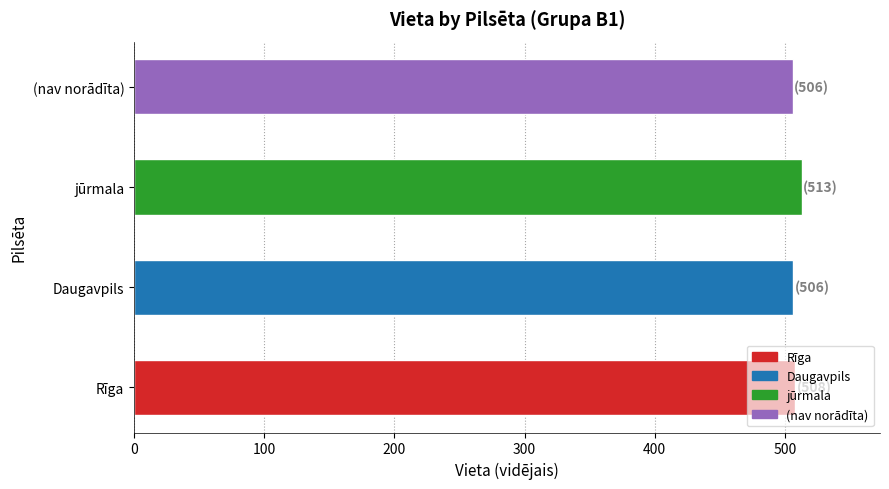

What is the sum of the values at Daugavpils and jūrmala?

1019.5